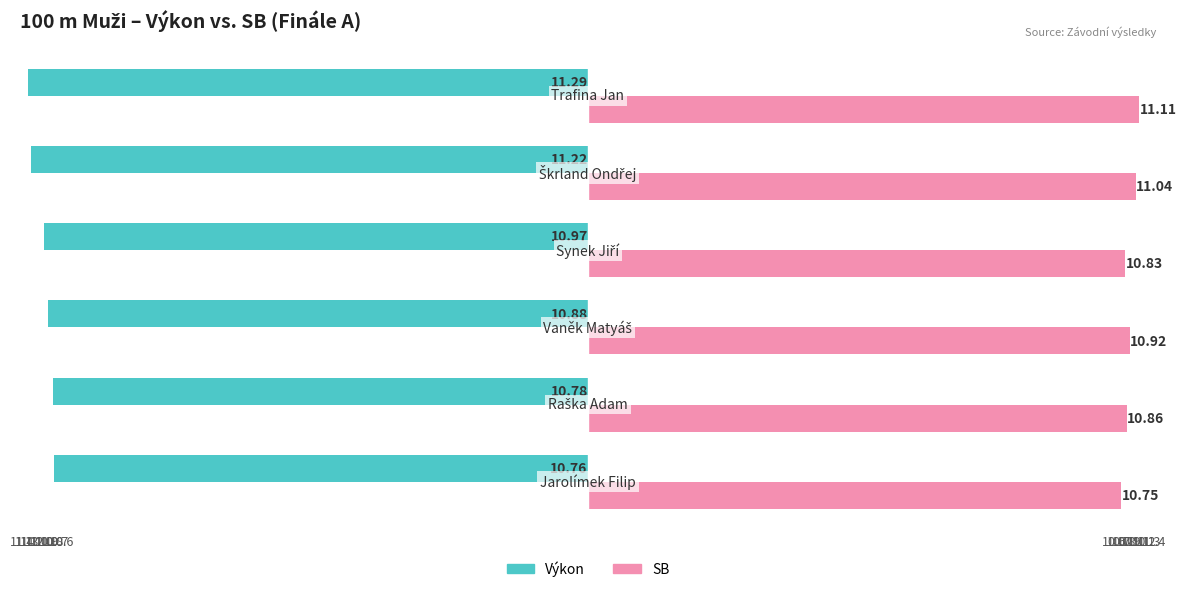

What are all the series names shown in the legend?

Výkon, SB